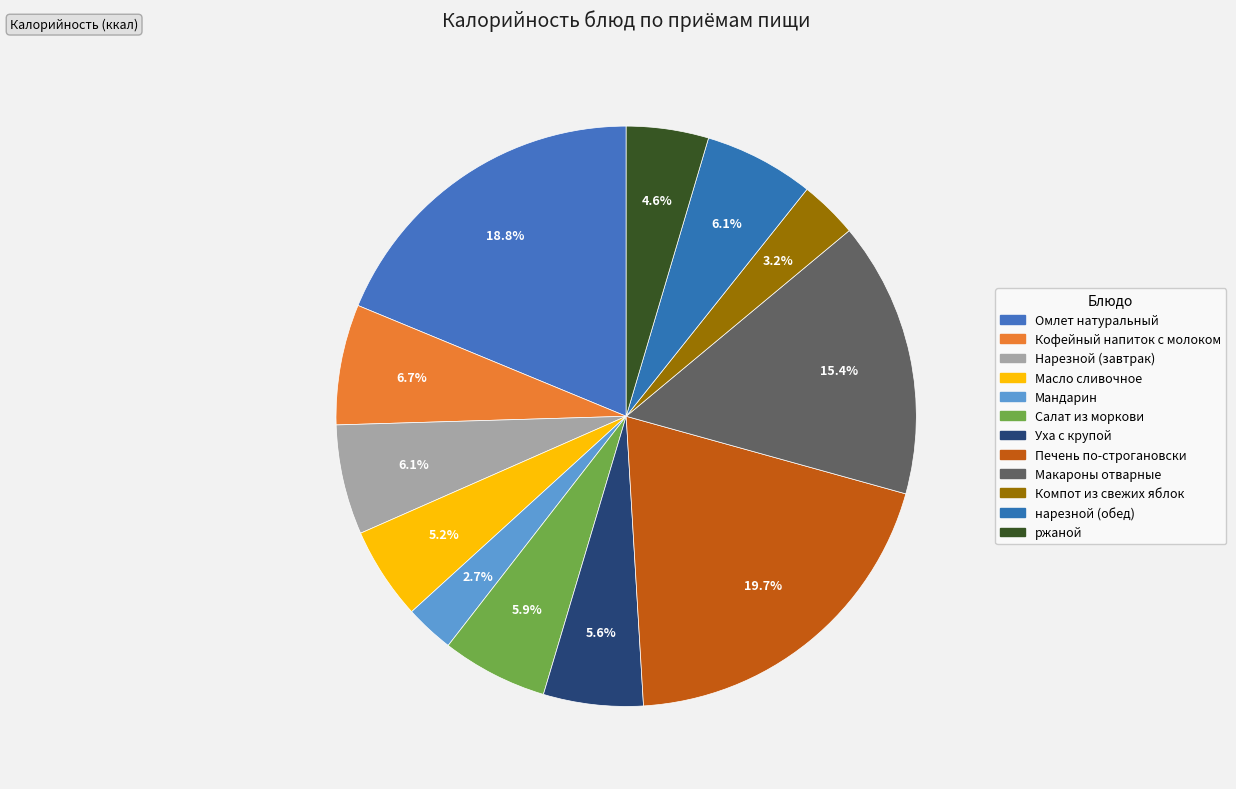

Combined, what portion of the pie is Нарезной (завтрак) and нарезной (обед)?

12.3%